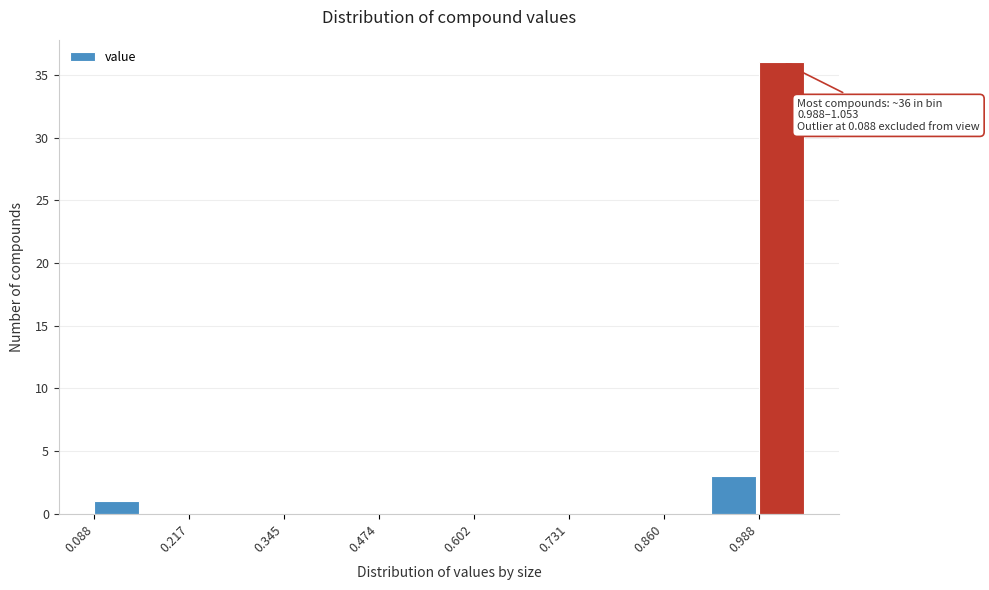

Read against the x-axis, roughly where is the centre of the tallest bar?

1.02